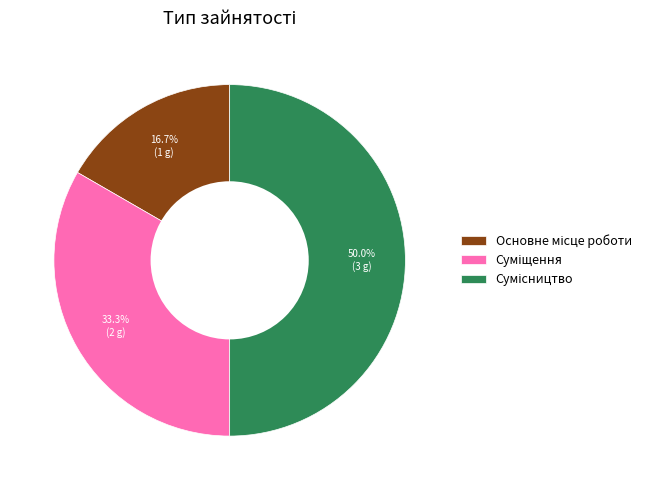

Which category has the biggest portion of the pie?

Сумісництво